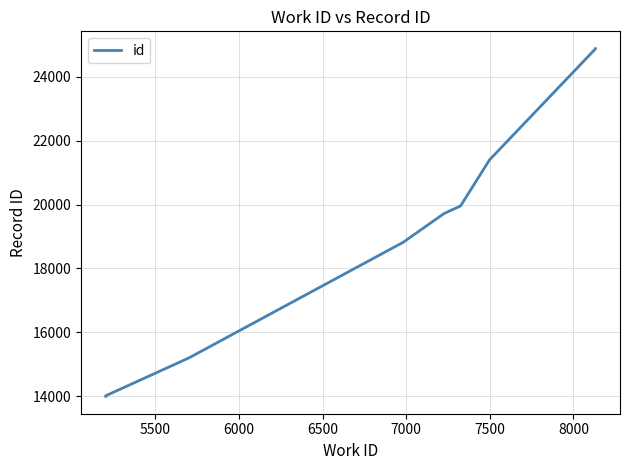

What is the value of the 5th point from the left?

19720